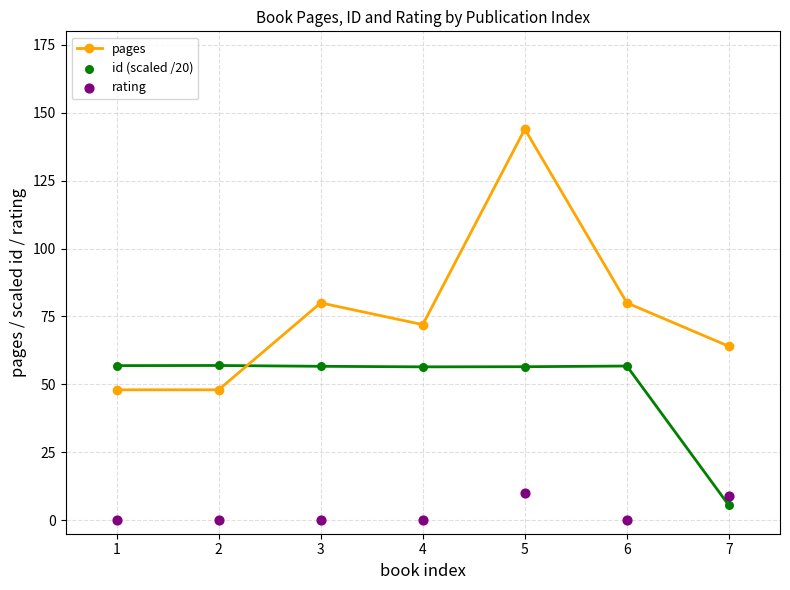

What are all the series names shown in the legend?

pages, id (scaled /20), rating